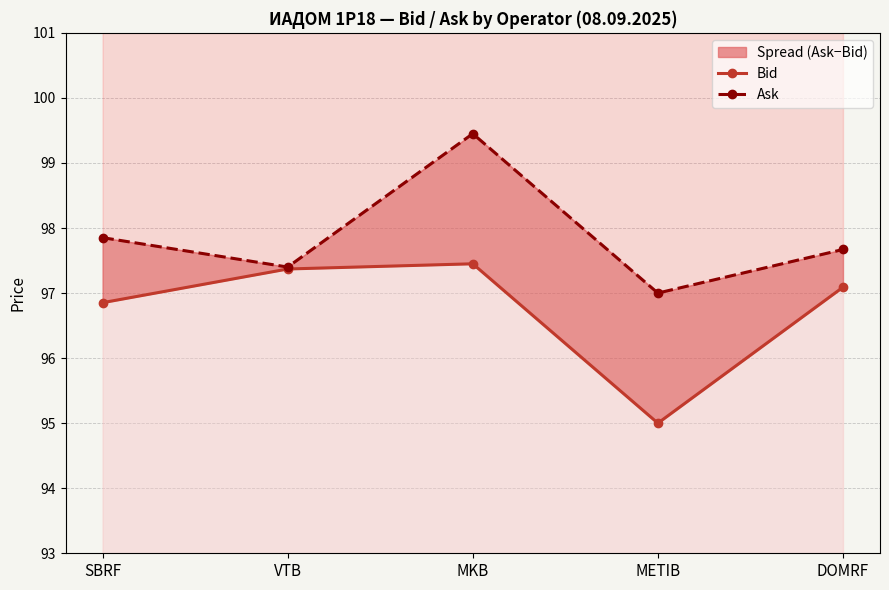

What is the greatest value displayed?

99.5